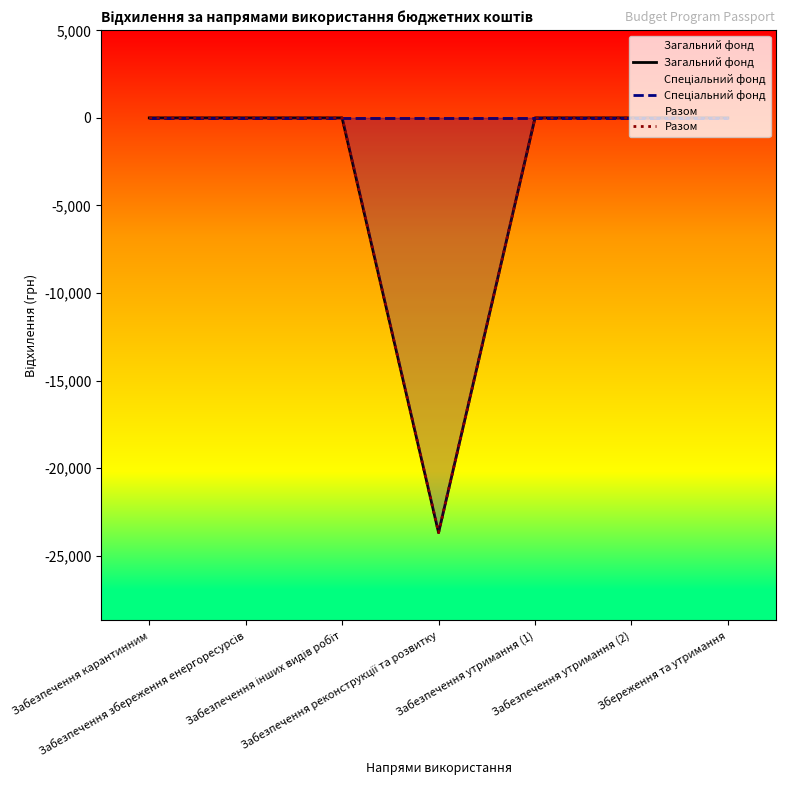

True or false: Загальний фонд and Разом intersect in this chart.

False